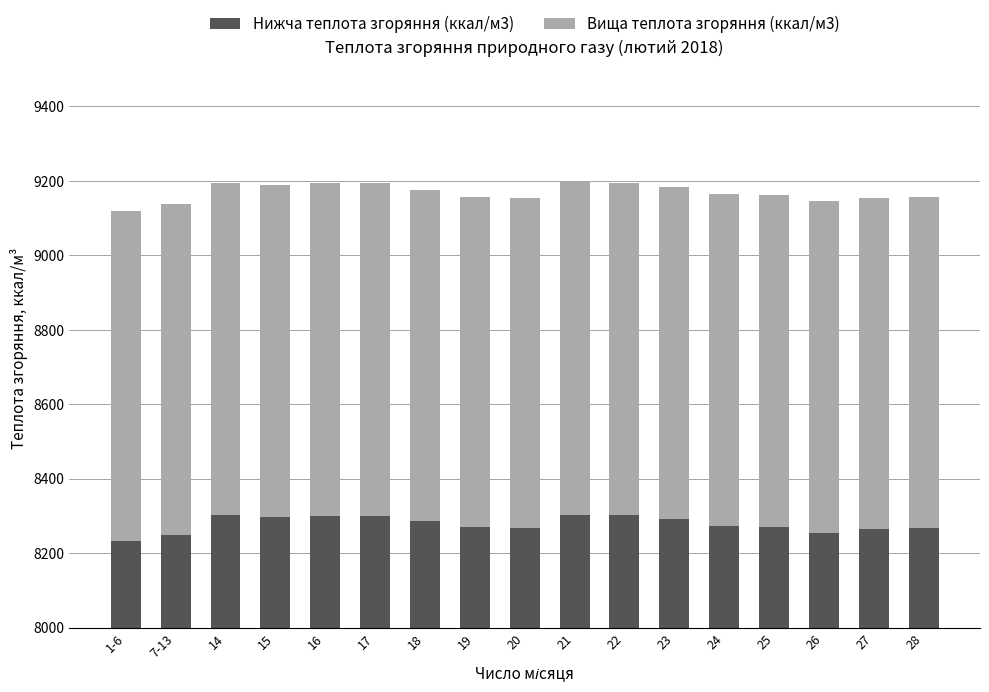

What is the sum of all Вища теплота згоряння (ккал/м3) values?

15142.1